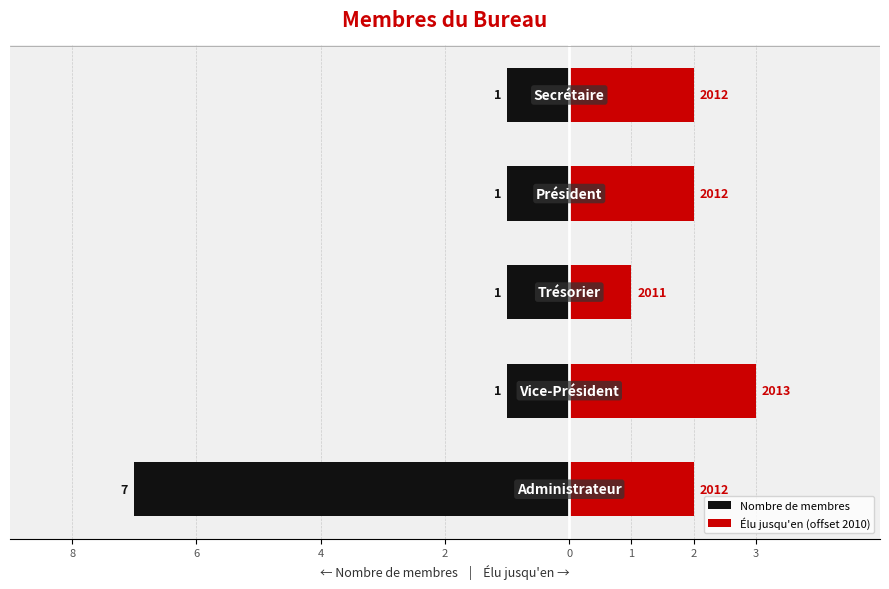

At how many categories does at least one series exceed 1?

4